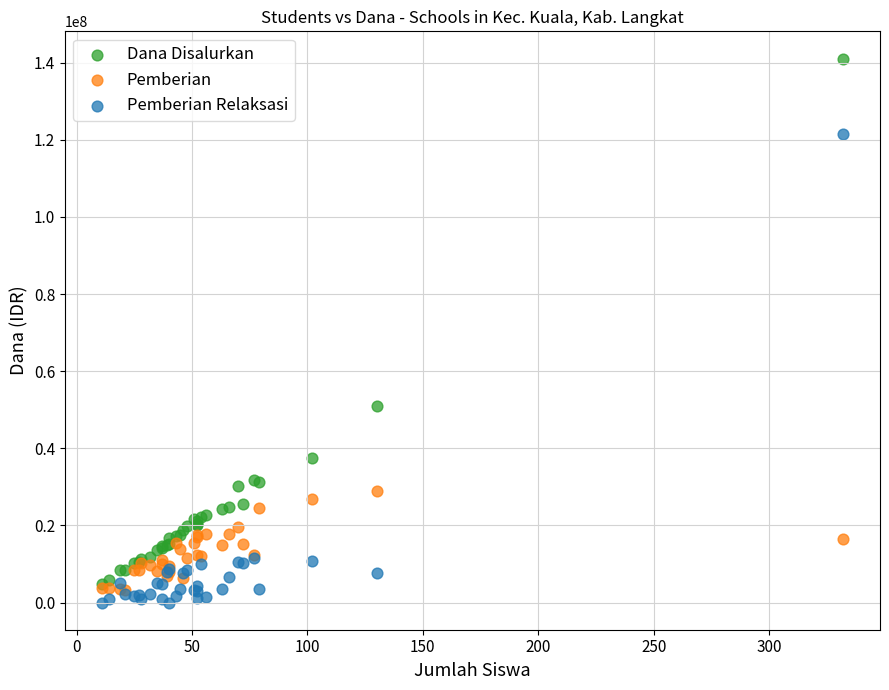

Which series has the largest Y range (max minus min)?

Dana Disalurkan